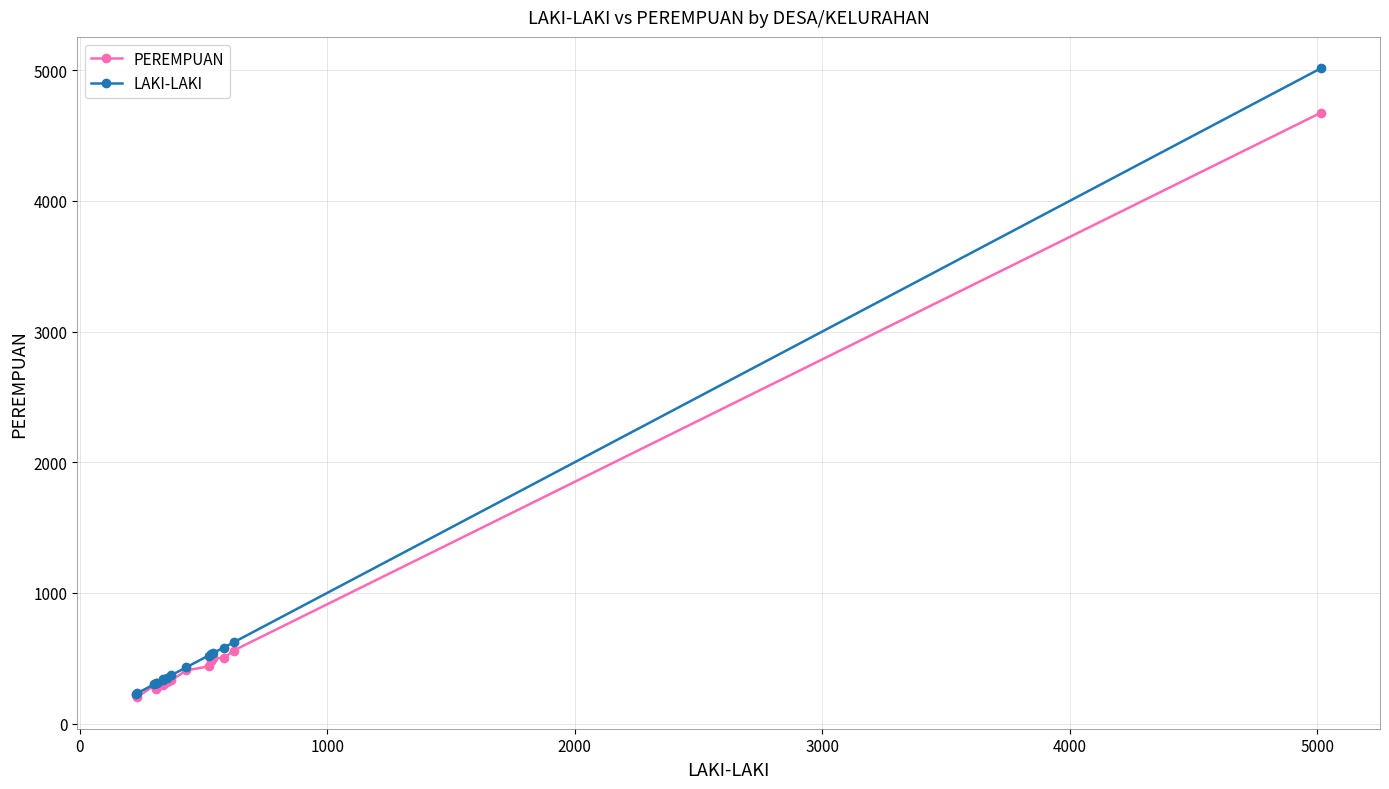

Which series has the widest spread of values?

LAKI-LAKI